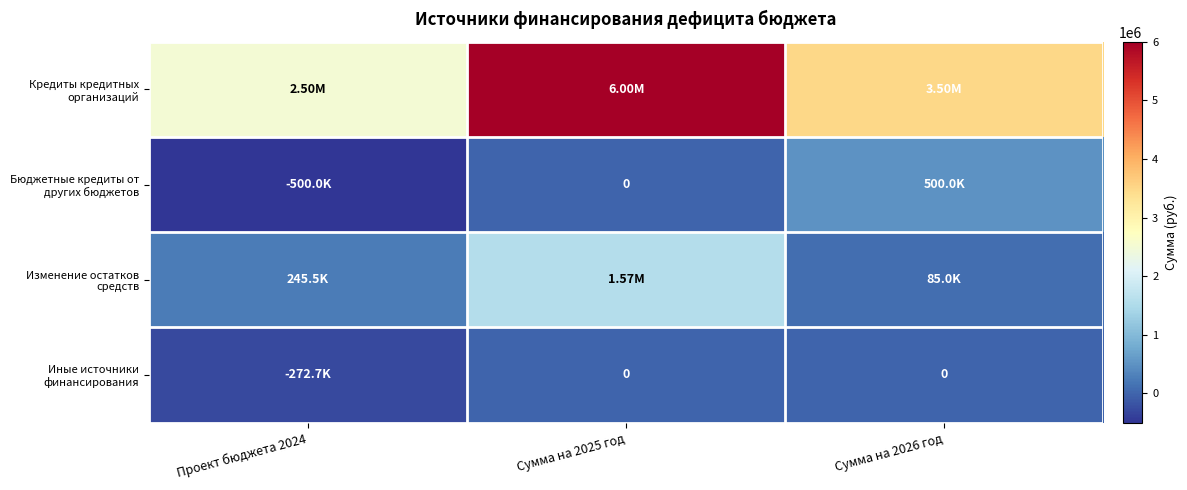

Which has a higher value, Проект бюджета 2024 or Сумма на 2025 год?

Сумма на 2025 год